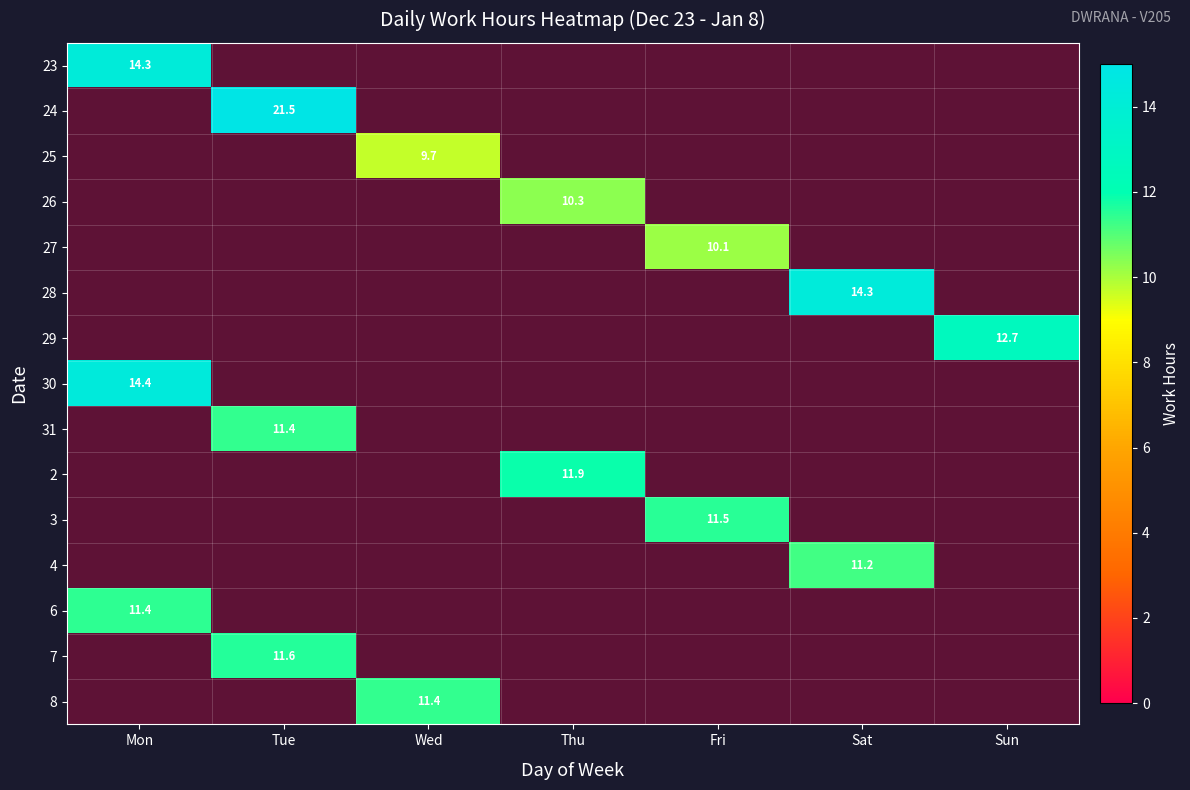

At which category does the chart reach its peak across all series?

Tue